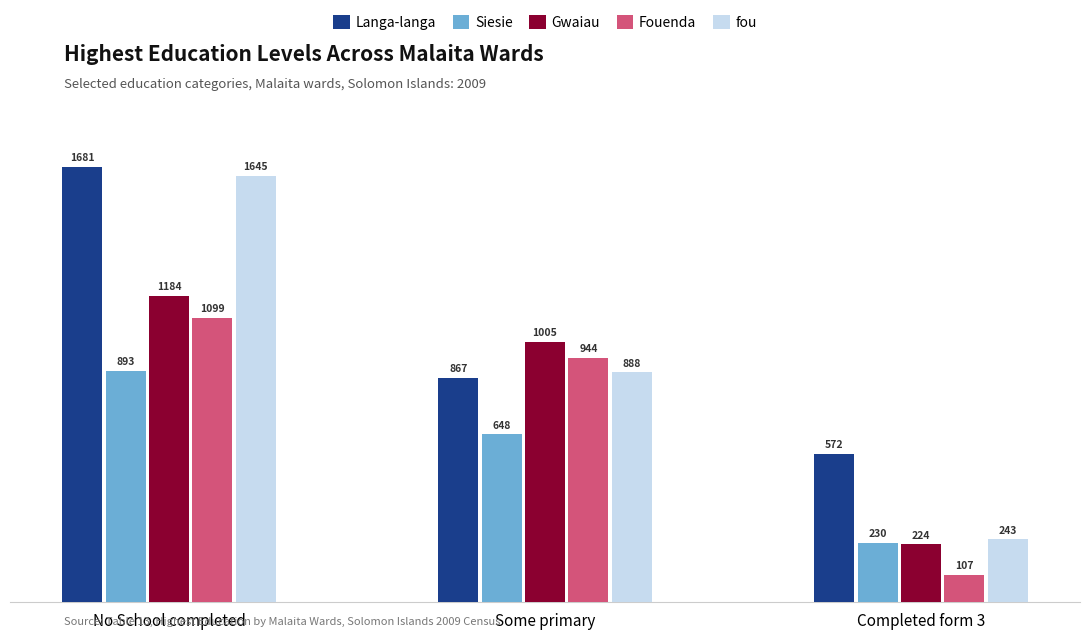

At Some primary, list the series in order from largest to smallest.

Gwaiau, Fouenda, fou, Langa-langa, Siesie